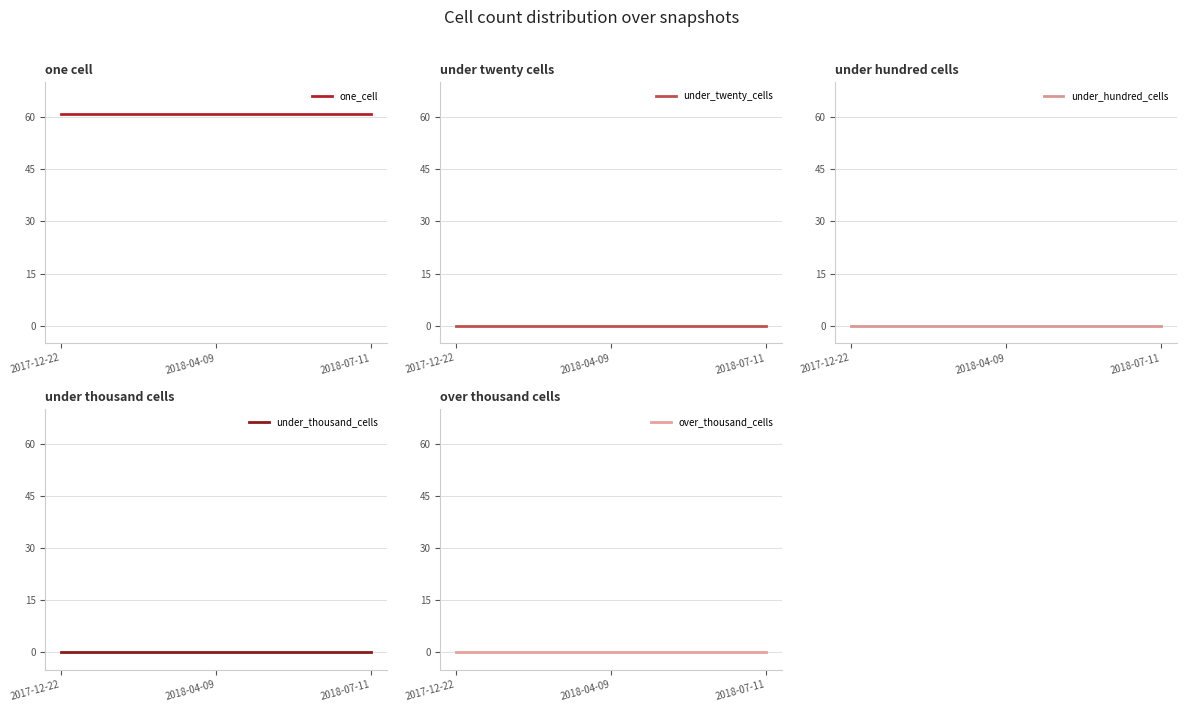

Count the number of data series in this chart.

5